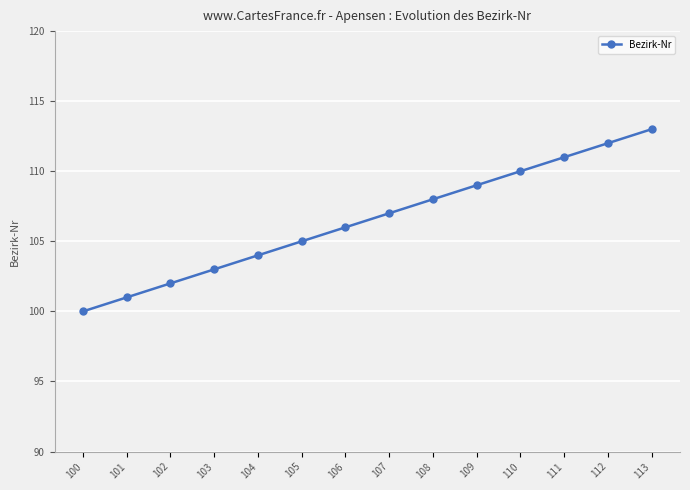

What is the ratio of the value at 106 to the value at 102?

1.0